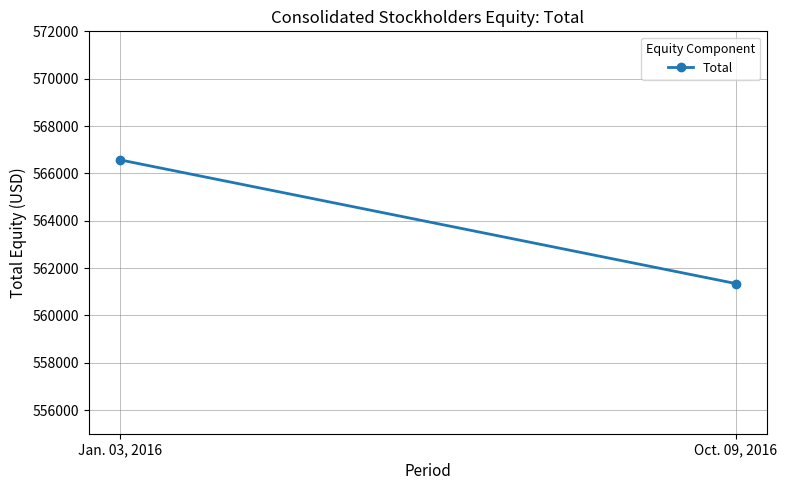

Count the values in the range 561344 to 566571.

2